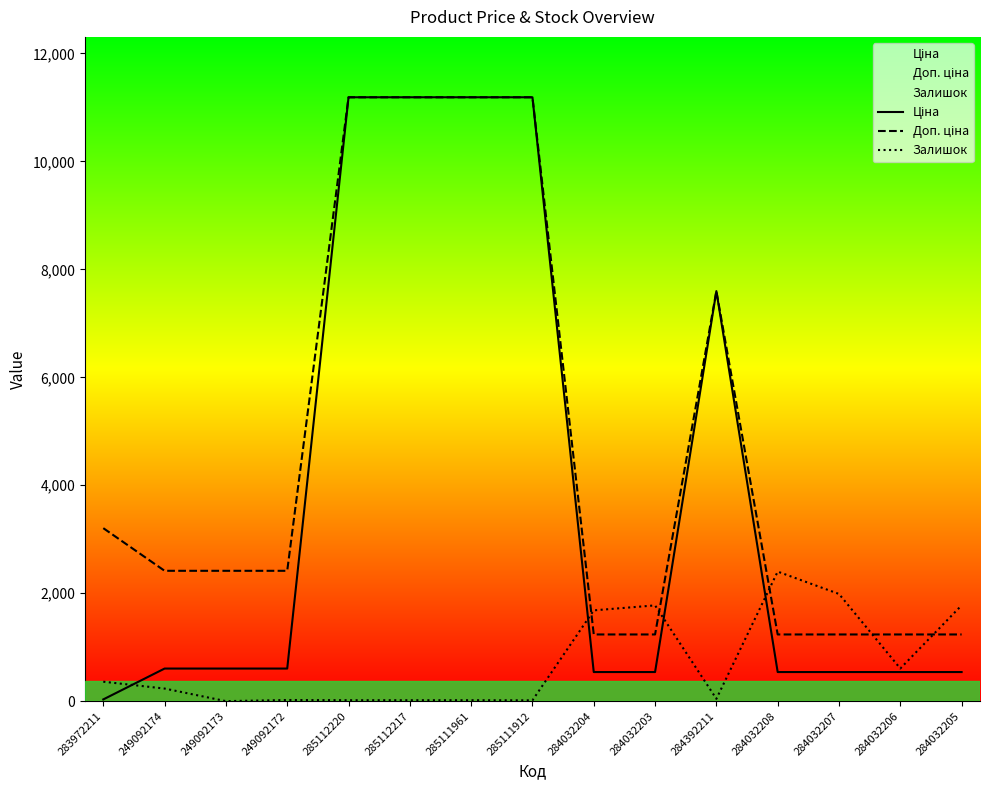

What is the total value across all series at 249092173?

3018.6